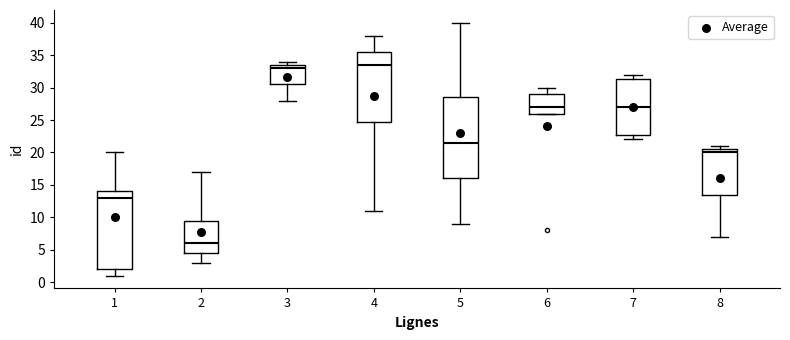

Reading left to right, read every box against the y-axis: the position of its median line, the range the box covers, and the ends of its whiskers. The values are not printed on the chart, so give them approximately, as read against the axis.

1: median 13.0, box 2.0 to 14.0, whiskers 1.0 to 20.0
2: median 6.0, box 4.5 to 9.5, whiskers 3.0 to 17.0
3: median 33.0, box 30.5 to 33.5, whiskers 28.0 to 34.0
4: median 33.5, box 25.0 to 35.5, whiskers 11.0 to 38.0
5: median 21.5, box 16.0 to 28.5, whiskers 9.0 to 40.0
6: median 27.0, box 26.0 to 29.0, whiskers 26.0 to 30.0
7: median 27.0, box 23.0 to 31.5, whiskers 22.0 to 32.0
8: median 20.0, box 13.5 to 20.5, whiskers 7.0 to 21.0